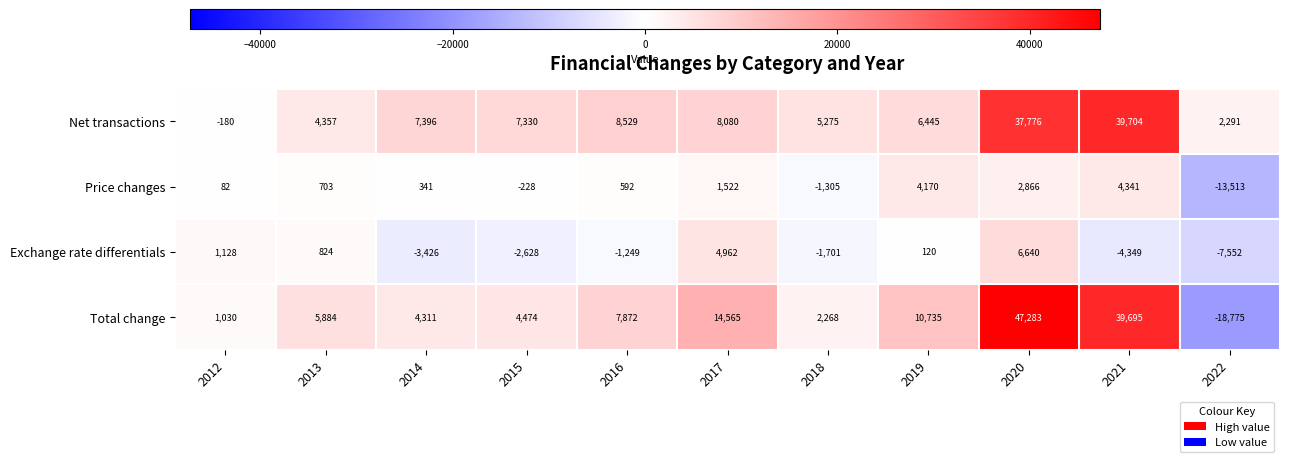

How many data points in Net transactions are less than 7330?

5